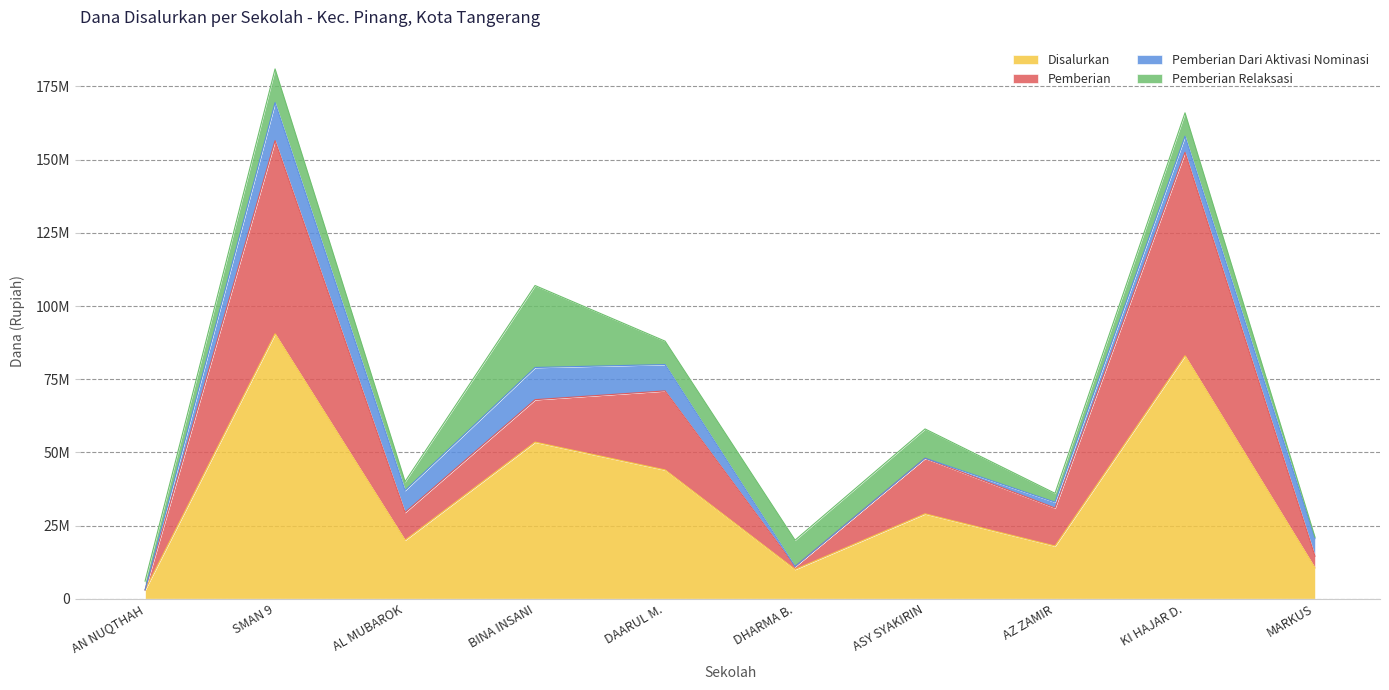

Does the chart display data point markers on the line(s)?

No